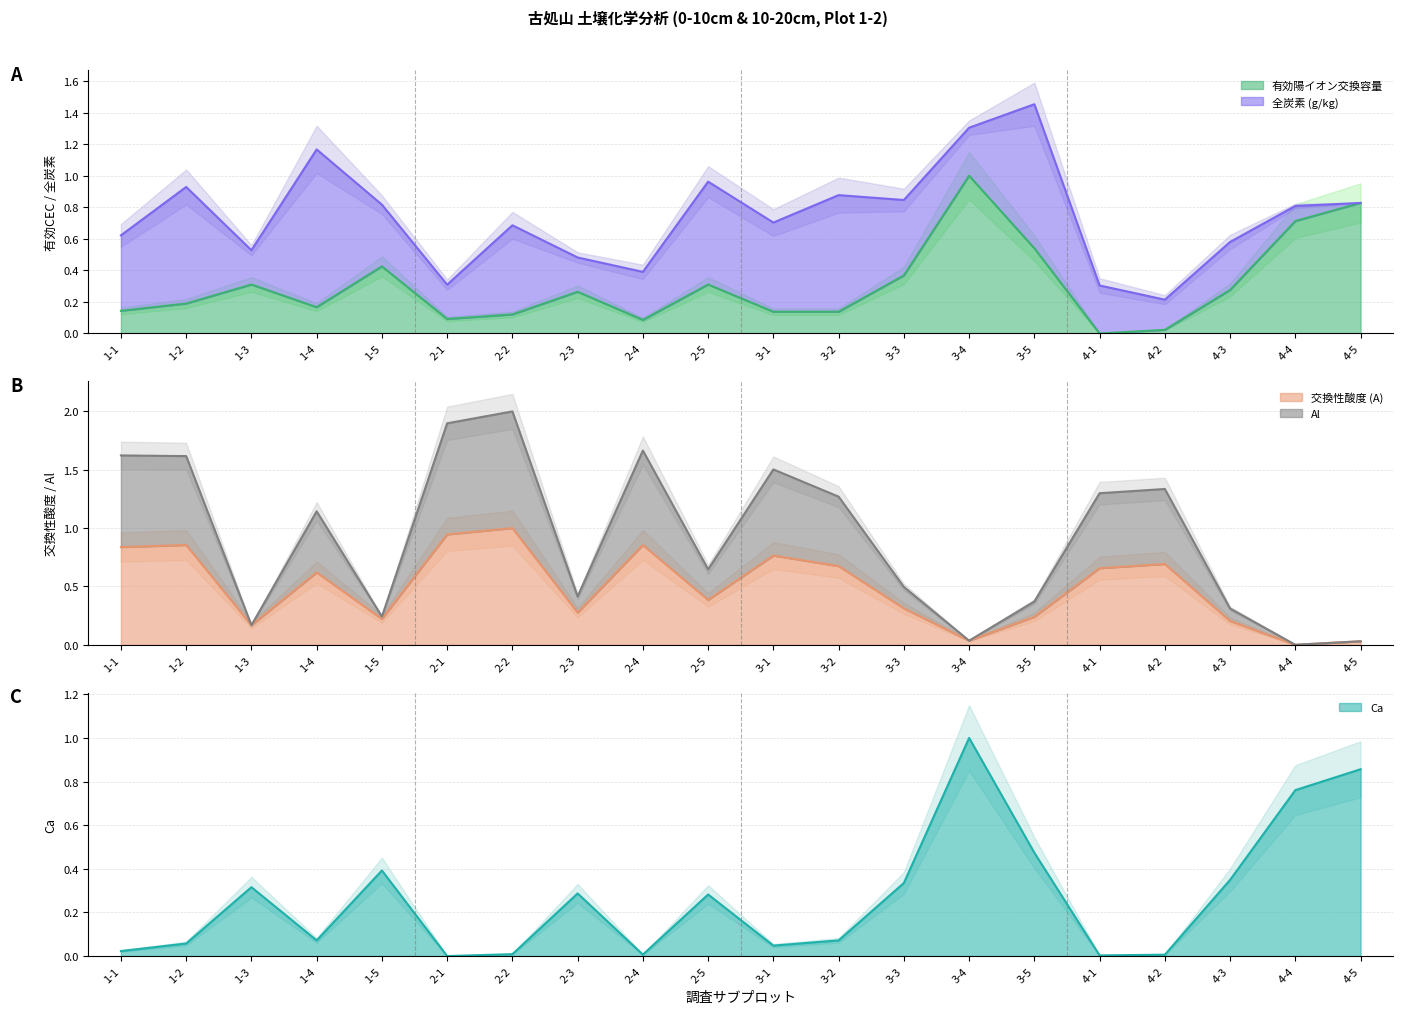

Reading left to right, extract all data points from this chart.

有効陽イオン交換容量: 0.1	0.2	0.3	0.2	0.4	0.1	0.1	0.3	0.1	0.3	0.1	0.1	0.4	1.0	0.5	0.0	0.0	0.3	0.7	0.8
交換性酸度 (A): 0.8	0.9	0.2	0.6	0.2	0.9	1.0	0.3	0.9	0.4	0.8	0.7	0.3	0.0	0.2	0.7	0.7	0.2	0.0	0.0
Al: 1.6	1.6	0.2	1.1	0.2	1.9	2.0	0.4	1.7	0.6	1.5	1.3	0.5	0.0	0.4	1.3	1.3	0.3	0.0	0.0
Ca: 0.0	0.1	0.3	0.1	0.4	0.0	0.0	0.3	0.0	0.3	0.0	0.1	0.3	1.0	0.5	0.0	0.0	0.3	0.8	0.9